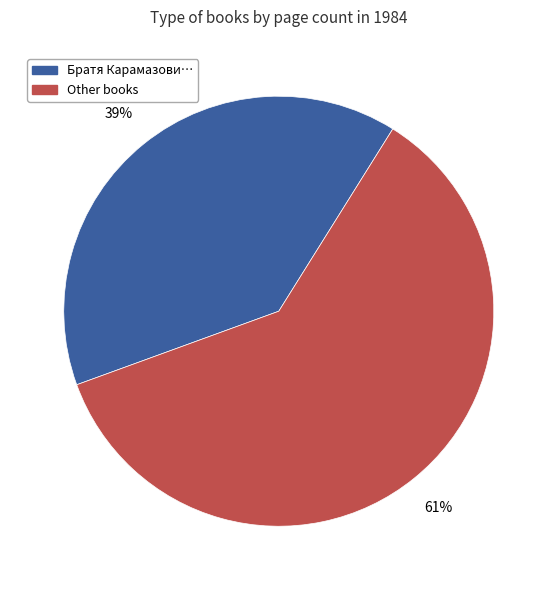

Is there any slice that represents more than half of the pie?

Yes